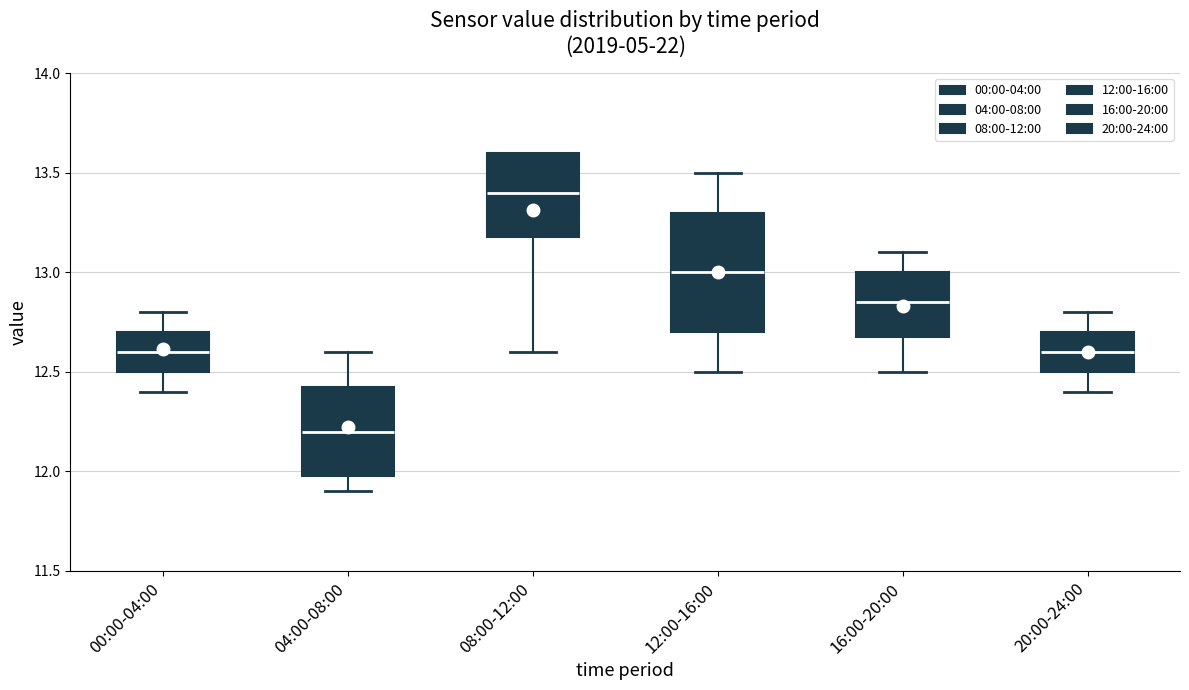

Reading left to right, transcribe this box plot: for each box, give where its median line is, the range the box spans, and where its two whiskers end, as read against the y-axis. The values are not printed on the chart, so give them approximately, as read against the axis.

00:00-04:00: median 12.60, box 12.50 to 12.70, whiskers 12.40 to 12.80
04:00-08:00: median 12.20, box 12.00 to 12.45, whiskers 11.90 to 12.60
08:00-12:00: median 13.40, box 13.20 to 13.60, whiskers 12.60 to 13.60
12:00-16:00: median 13.00, box 12.70 to 13.30, whiskers 12.50 to 13.50
16:00-20:00: median 12.85, box 12.70 to 13.00, whiskers 12.50 to 13.10
20:00-24:00: median 12.60, box 12.50 to 12.70, whiskers 12.40 to 12.80